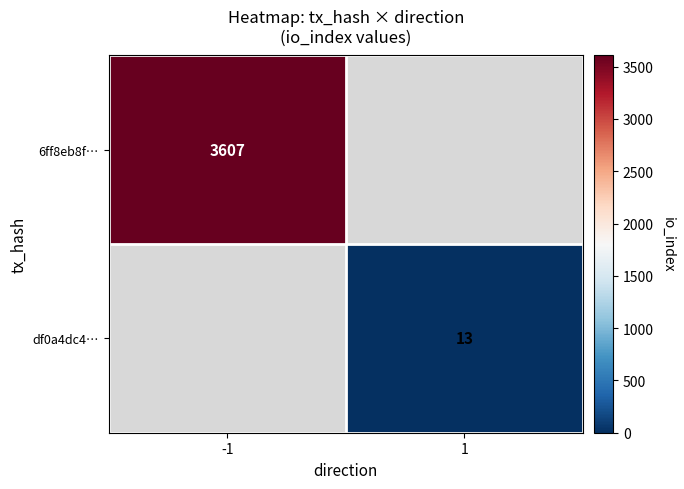

Is the value of 6ff8eb8f… at -1 greater than the value of df0a4dc4… at 1?

Yes